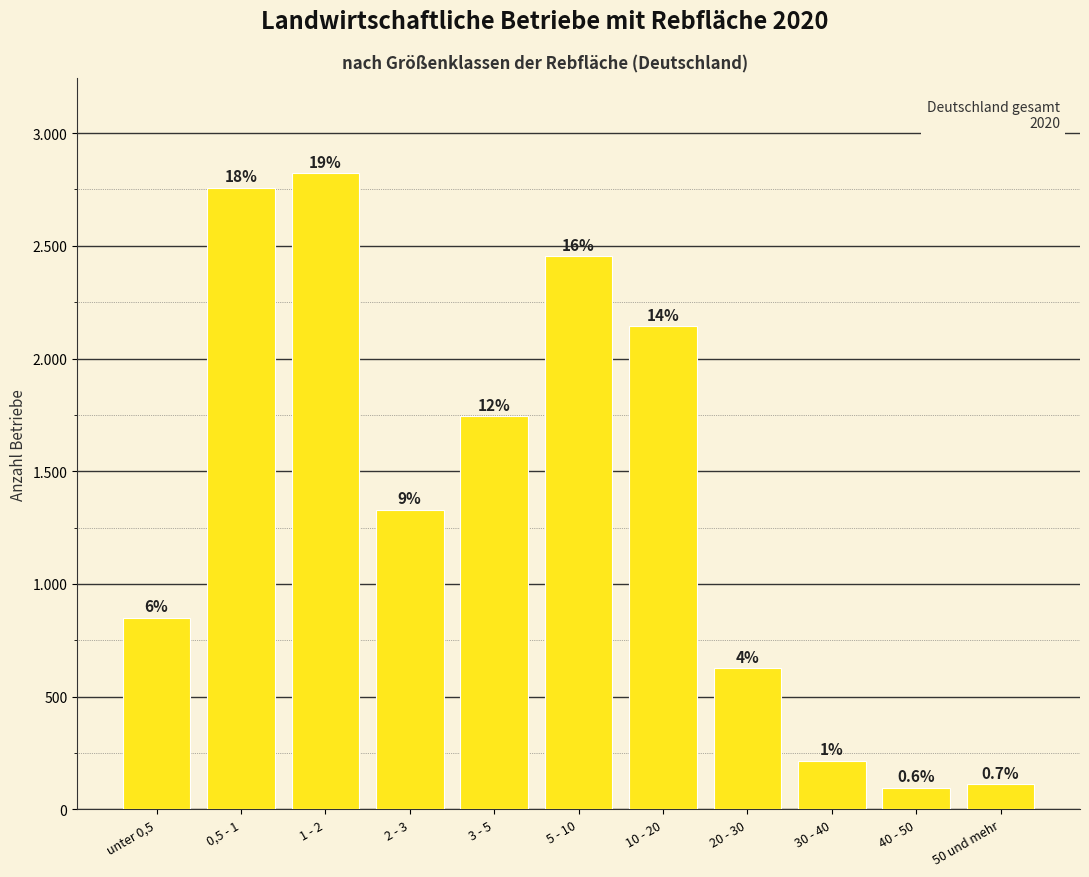

What is the minimum value shown in the chart?

96